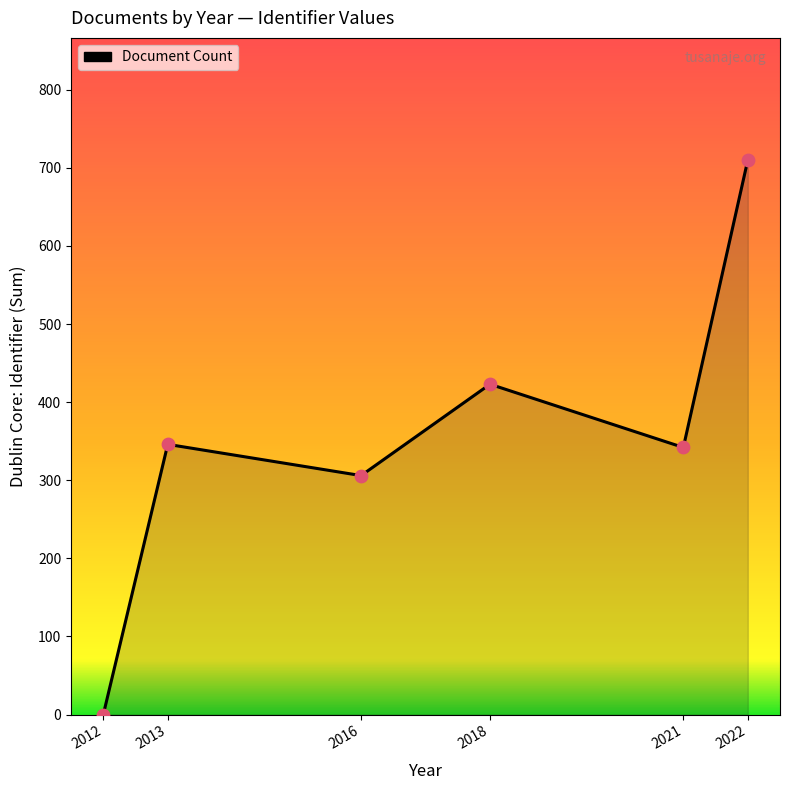

What is the ratio of the value at 2022 to the value at 2016?

2.3